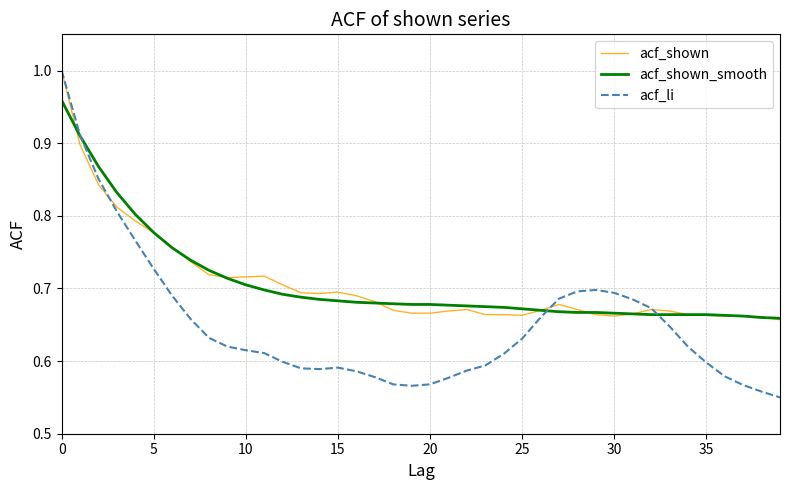

Does the chart display data point markers on the line(s)?

No